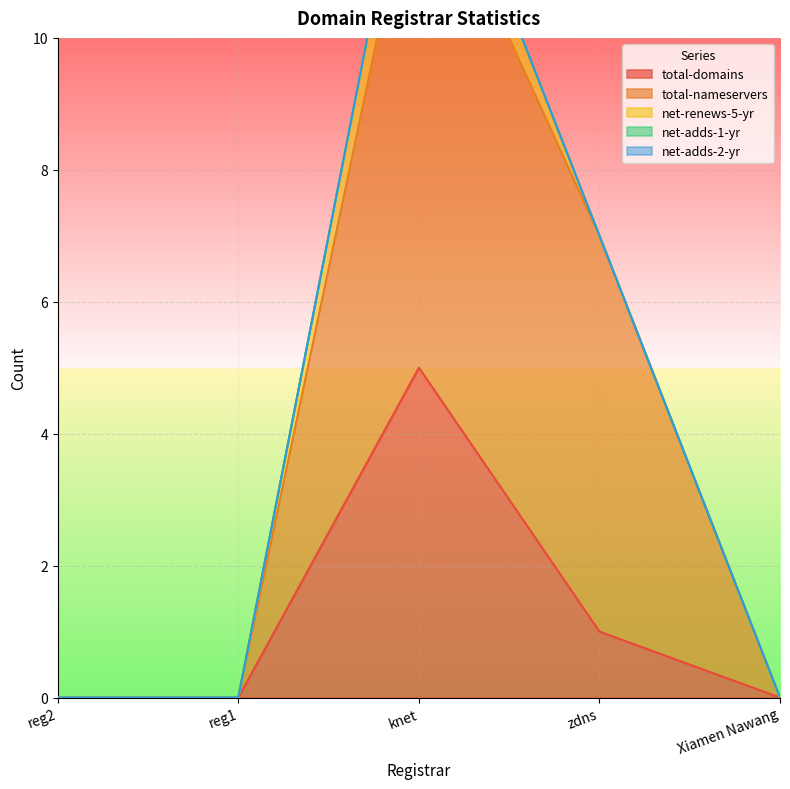

Where is total-domains nearest to the value 2?

zdns